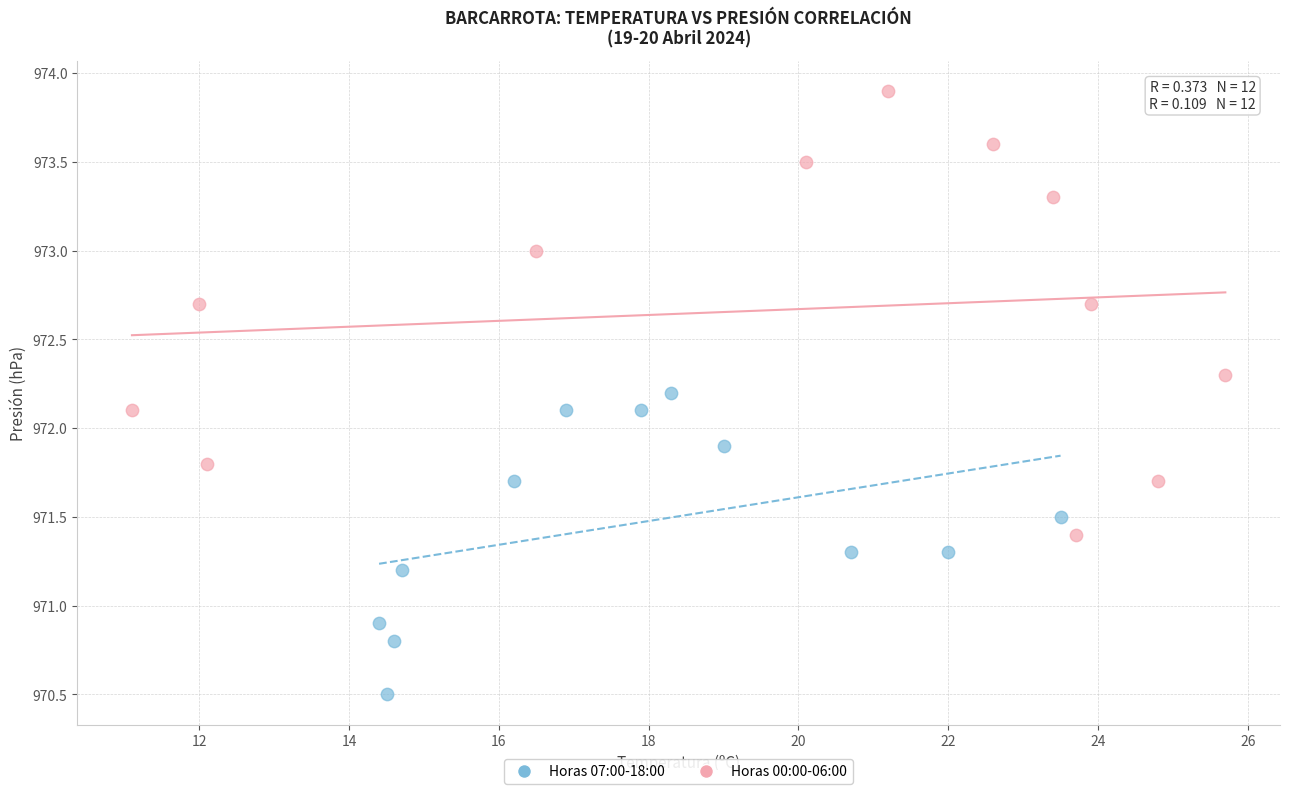

Which series contains the highest Y value?

Horas 00:00-06:00